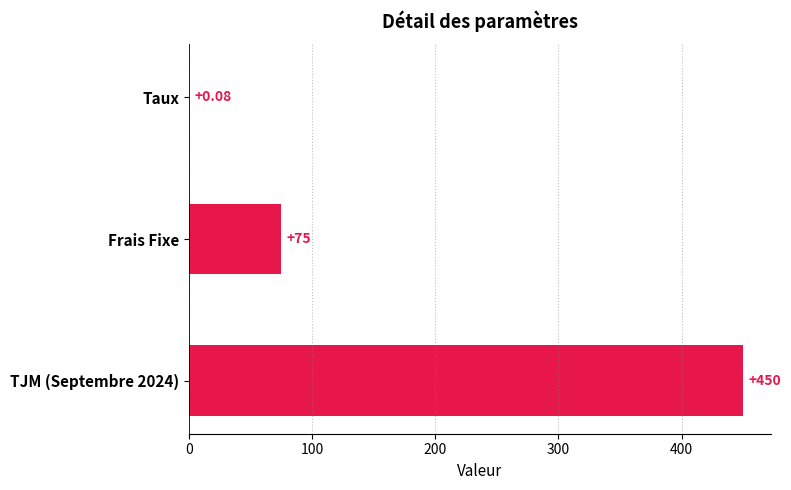

What is the ratio of the value at TJM (Septembre 2024) to the value at Frais Fixe?

6.0